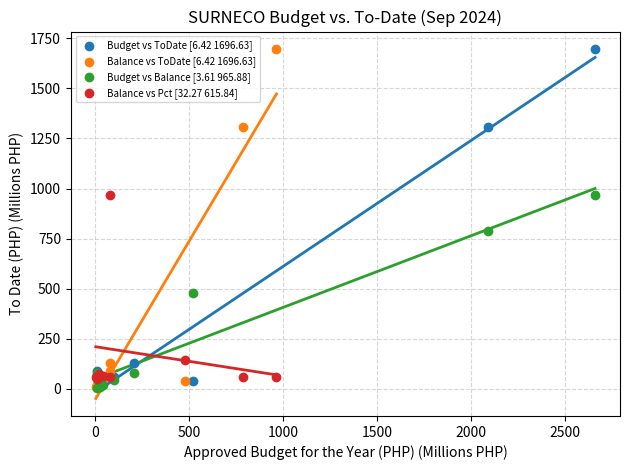

What are all the series names shown in the legend?

Budget vs ToDate [6.42 1696.63], Balance vs ToDate [6.42 1696.63], Budget vs Balance [3.61 965.88], Balance vs Pct [32.27 615.84]